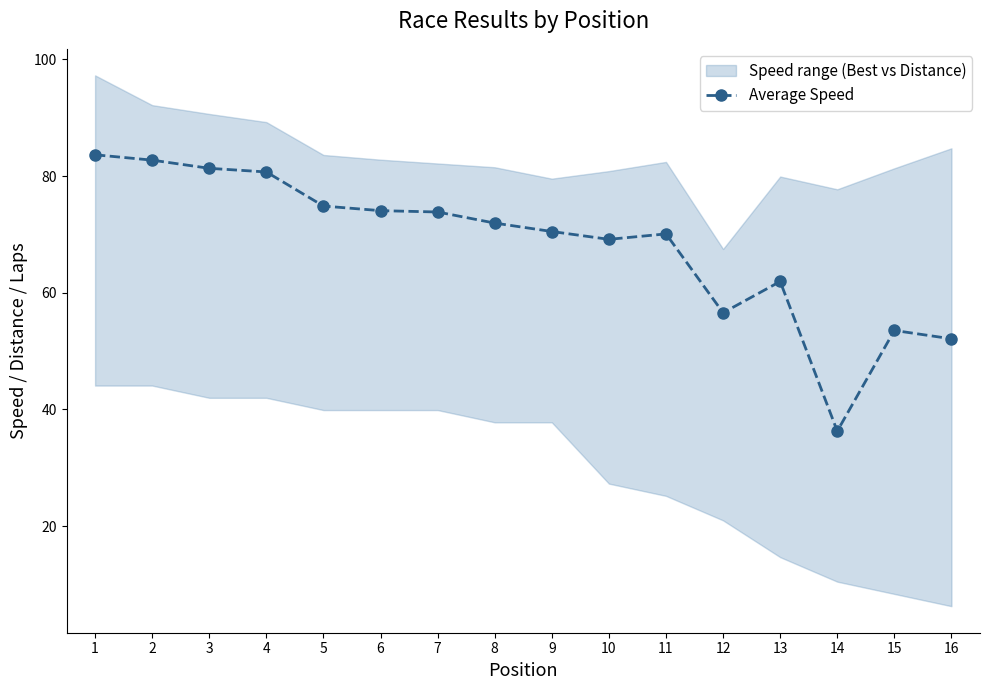

What is the maximum value shown in the chart?

83.6